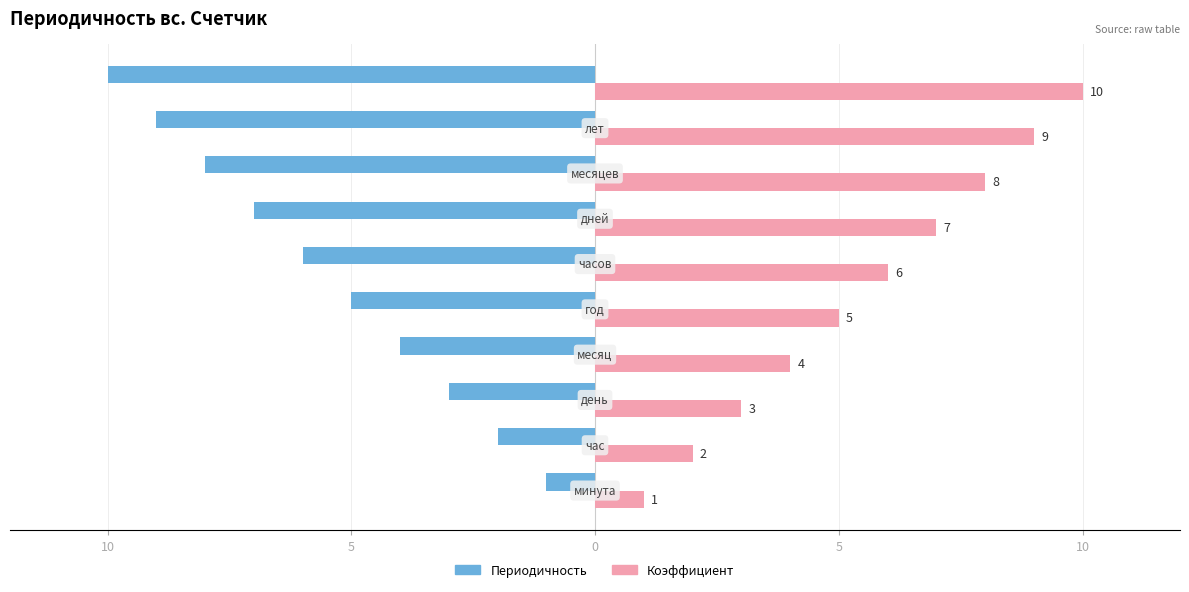

What is the difference between the maximum and minimum values in the Коэффициент series?

9